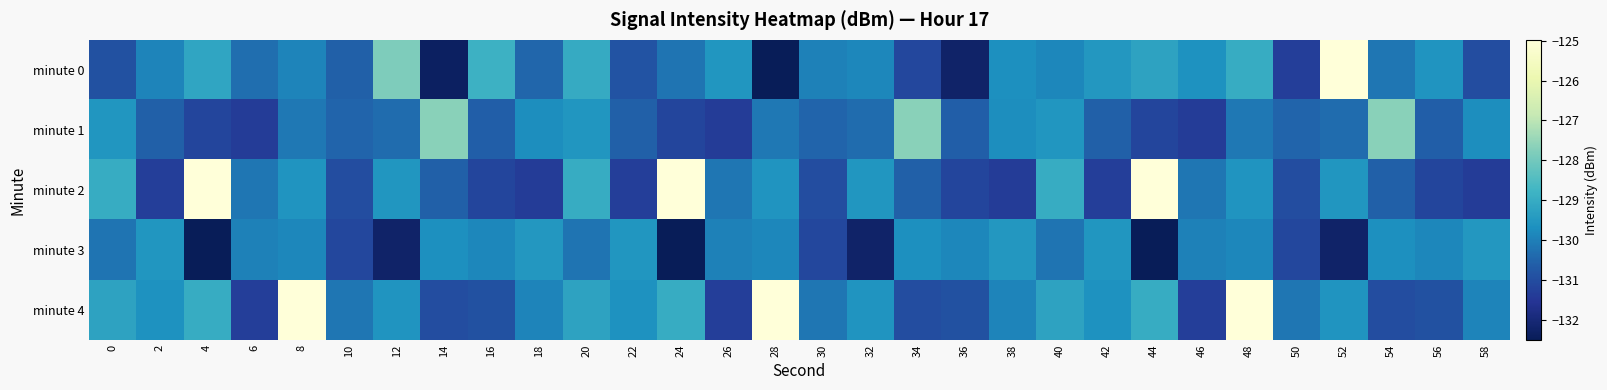

At how many categories does at least one series exceed -131?

30